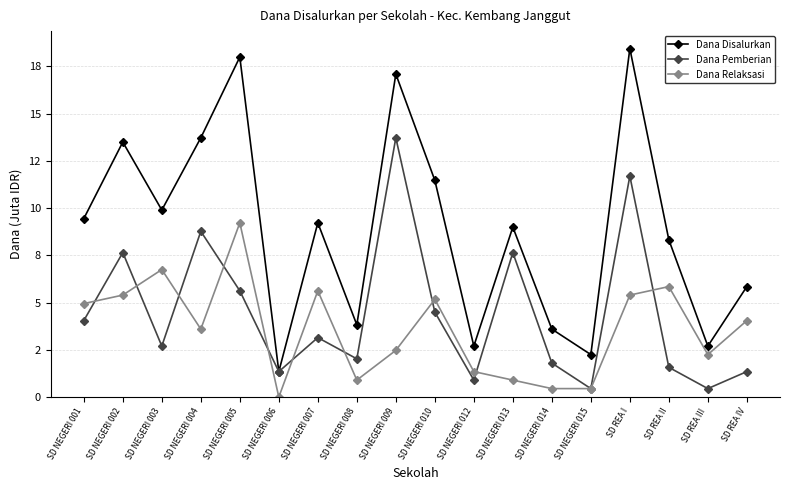

Does the chart have visible grid lines?

Yes